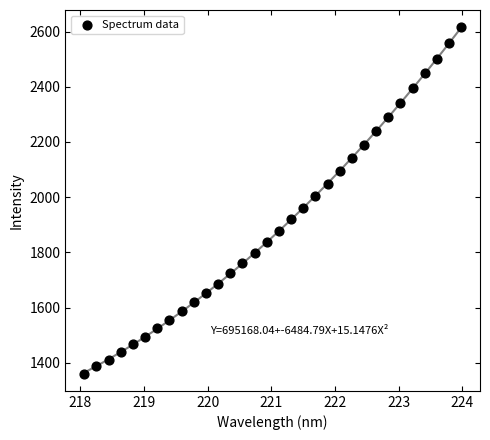

What is the range of Y values (max minus min)?

1253.8